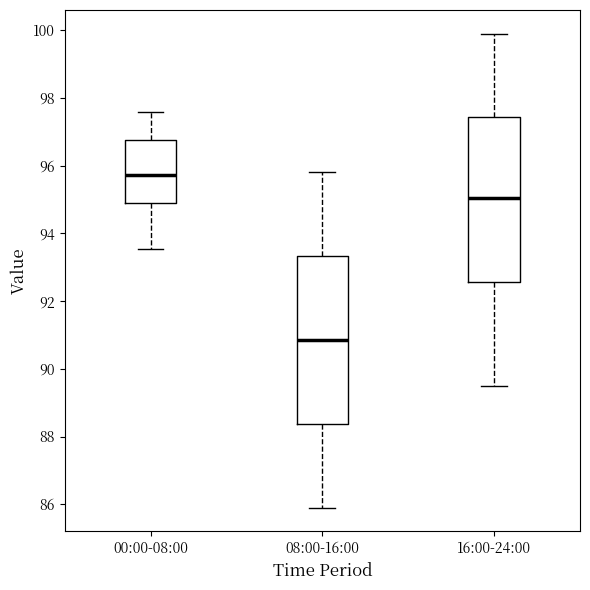

Reading left to right, read every box against the y-axis: the position of its median line, the range the box covers, and the ends of its whiskers. The values are not printed on the chart, so give them approximately, as read against the axis.

00:00-08:00: median 95.8, box 95.0 to 96.8, whiskers 93.6 to 97.6
08:00-16:00: median 90.8, box 88.4 to 93.4, whiskers 86.0 to 95.8
16:00-24:00: median 95.0, box 92.6 to 97.4, whiskers 89.6 to 100.0